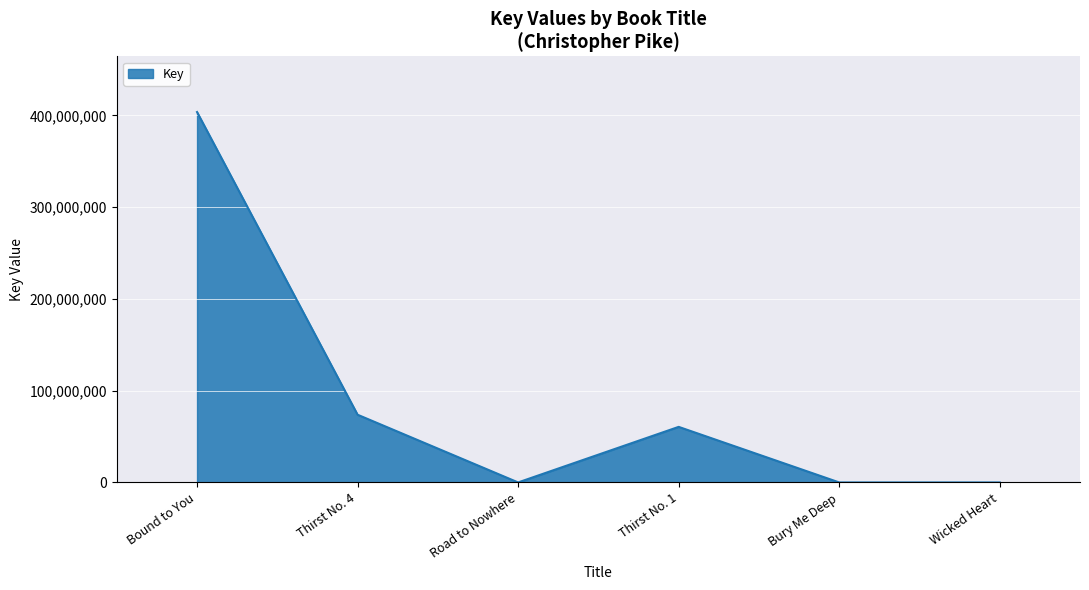

Where is the first local minimum?

Road to Nowhere